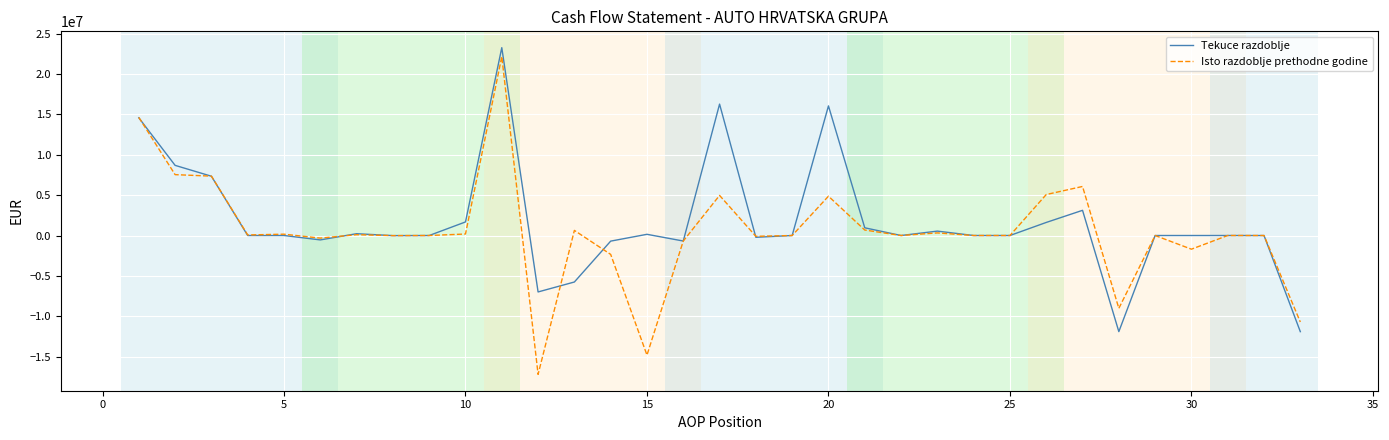

What is the lowest value of the Tekuce razdoblje series?

-11913462